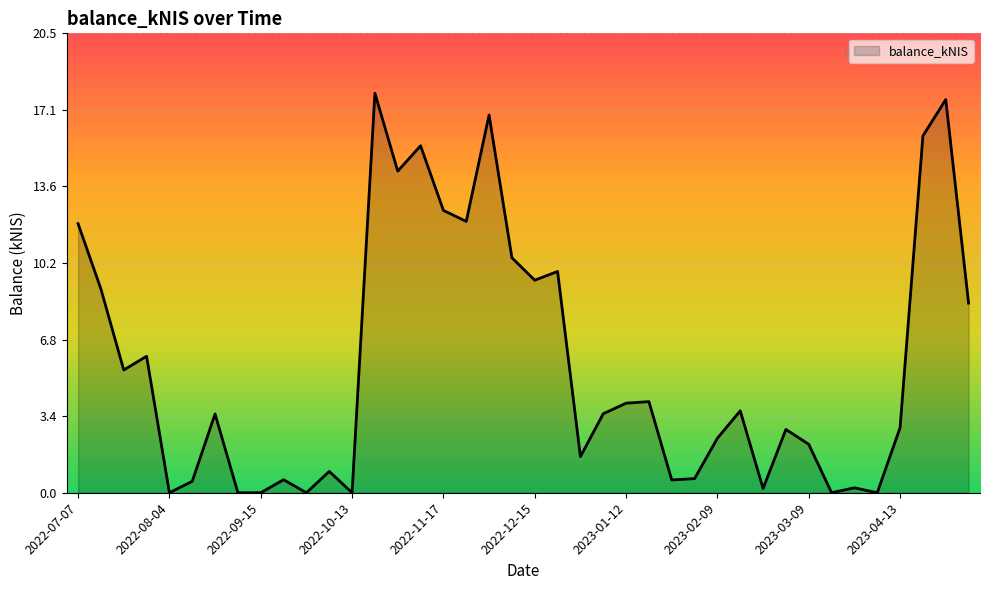

How many categories are shown in the chart?

40